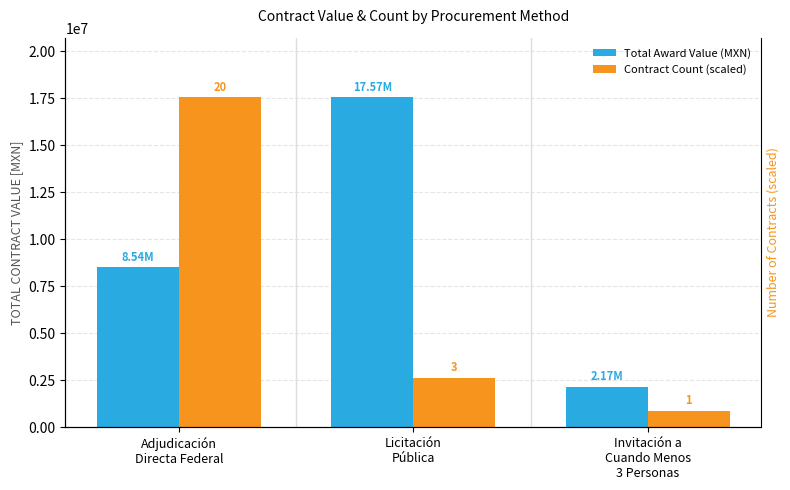

How many bars are there in each group?

2